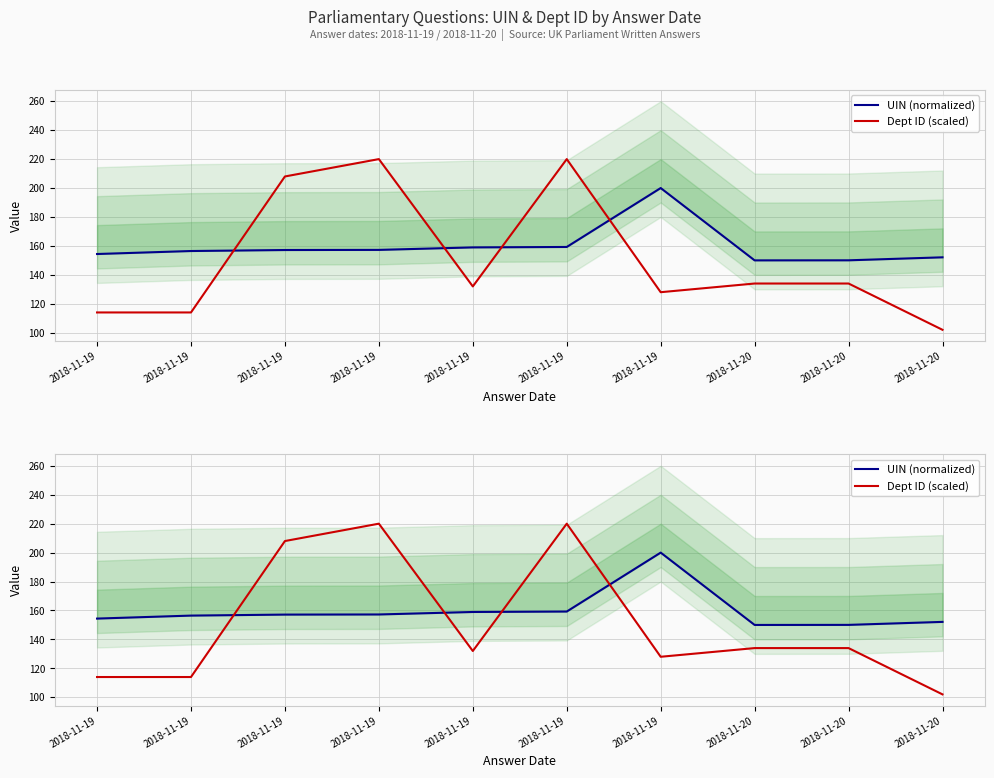

What are all the series names shown in the legend?

UIN (normalized), Dept ID (scaled)